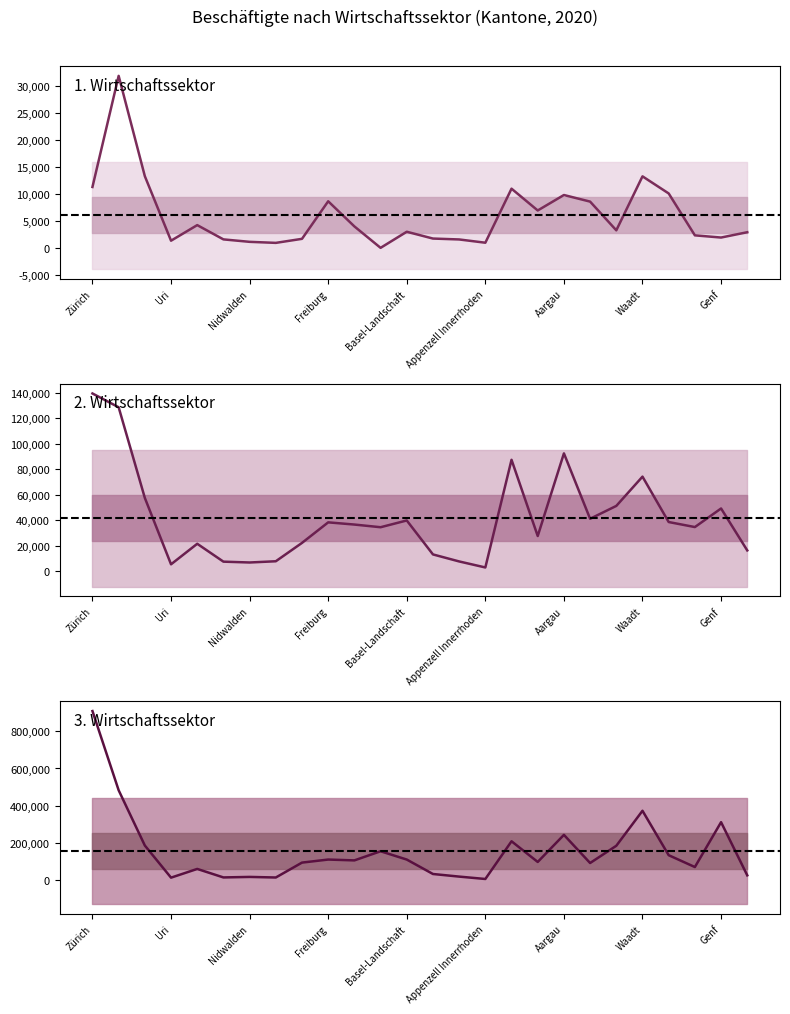

Between Basel-Landschaft and Schaffhausen, which is larger?

Basel-Landschaft